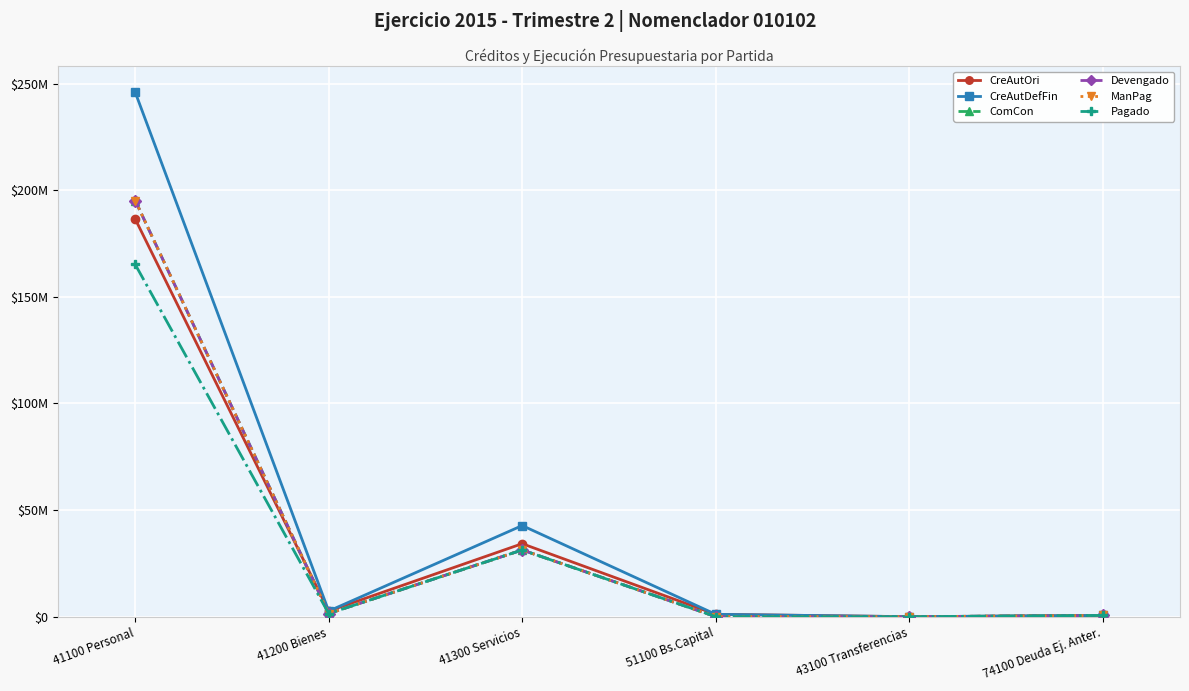

Between 43100 Transferencias and 74100 Deuda Ej. Anter., which is larger?

74100 Deuda Ej. Anter.